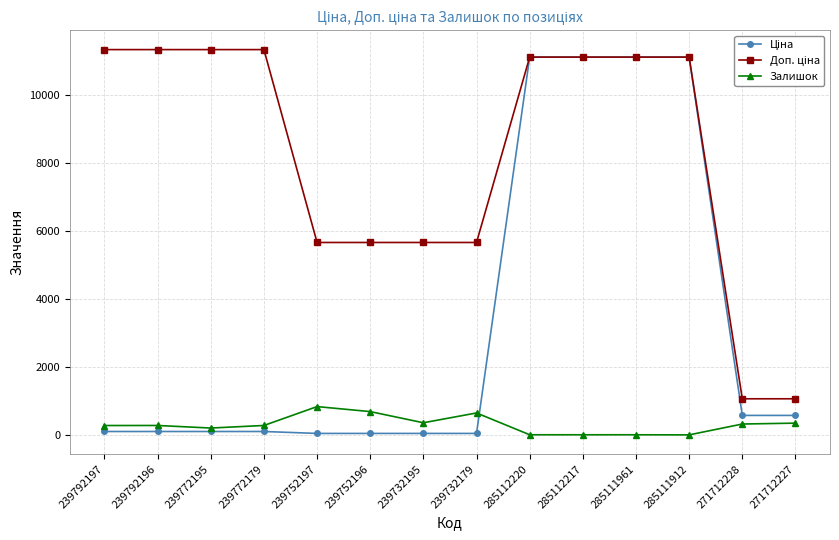

At how many categories does at least one series exceed 1471?

12